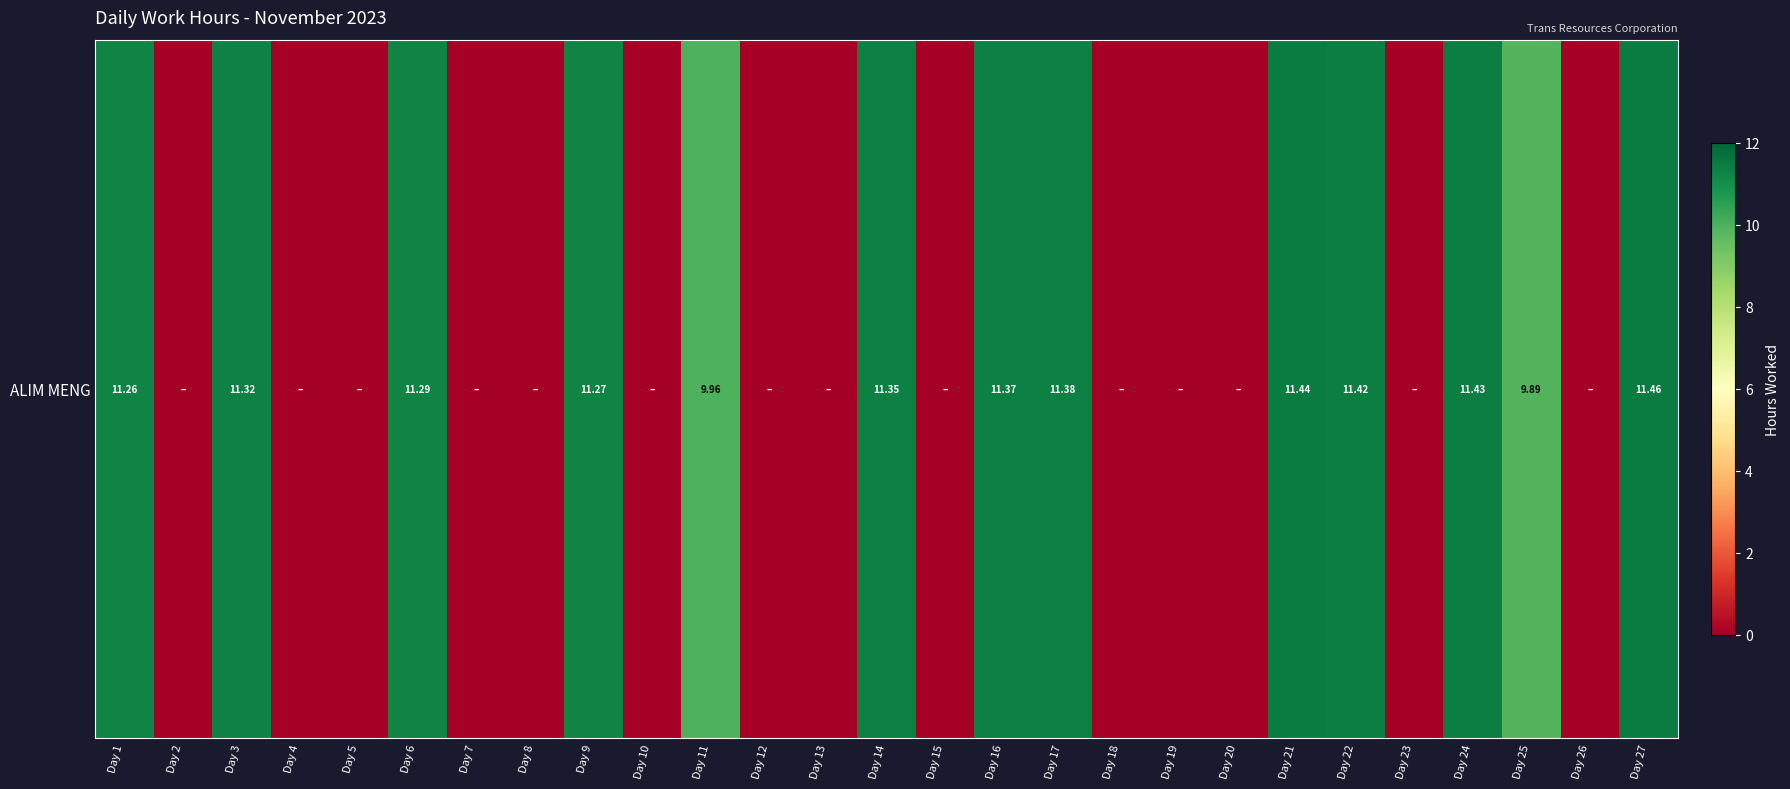

At which category does the chart reach its peak across all series?

Day 27